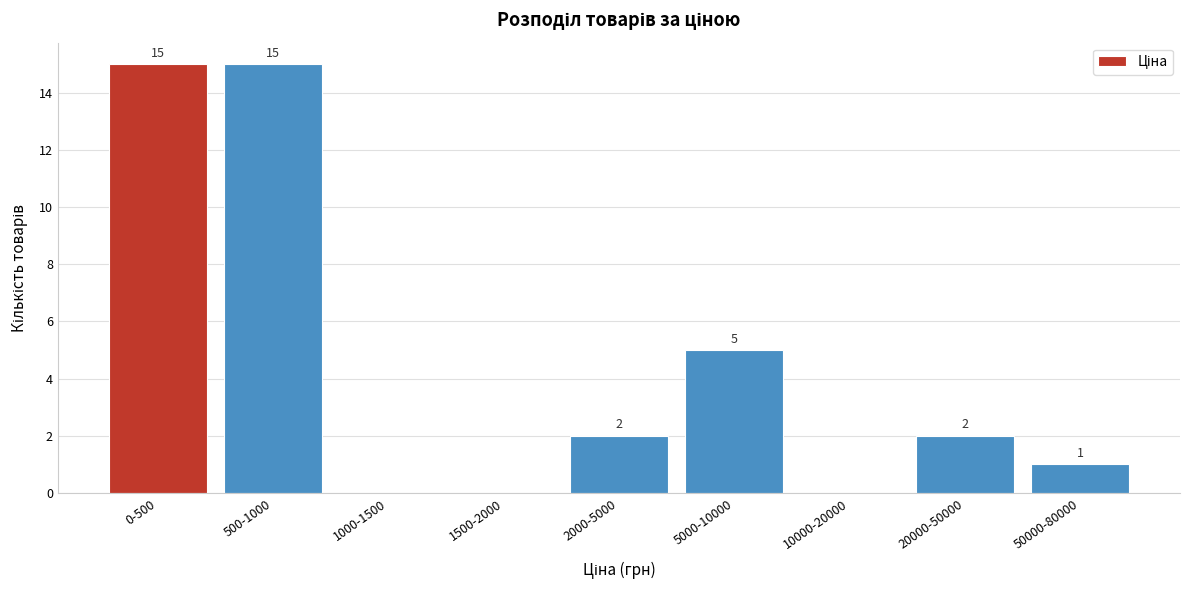

Reading left to right, what are all the values shown in this chart?

0-500=15	500-1000=15	1000-1500=0	1500-2000=0	2000-5000=2	5000-10000=5	10000-20000=0	20000-50000=2	50000-80000=1